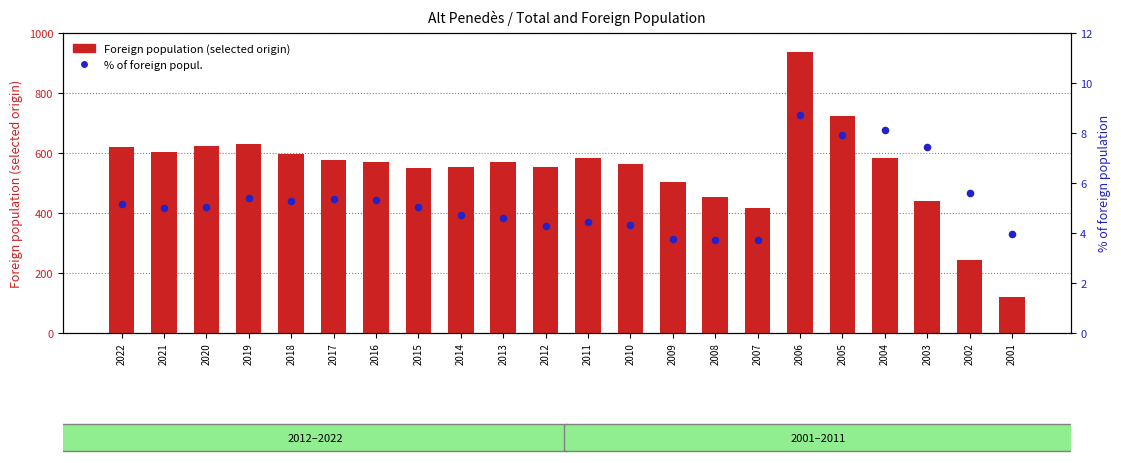

Which series reaches the maximum Y coordinate?

Foreign population (selected origin)